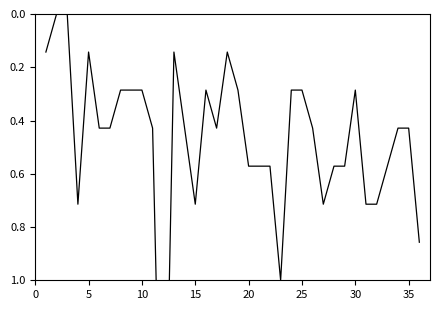

How many values exceed 0?

34